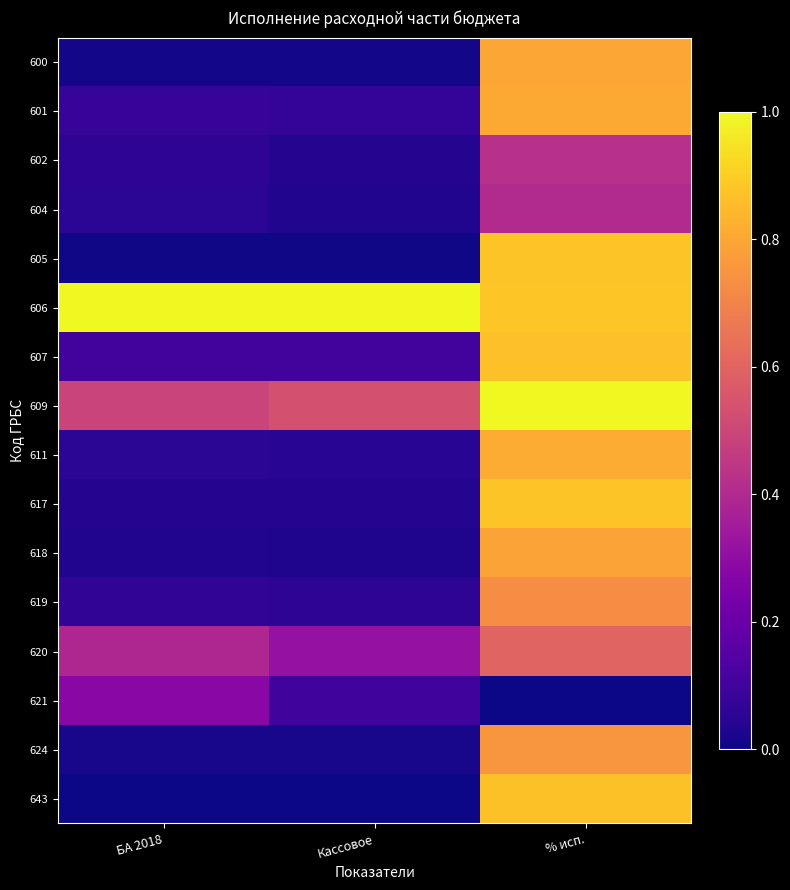

Between БА 2018 and % исп., which is larger?

% исп.